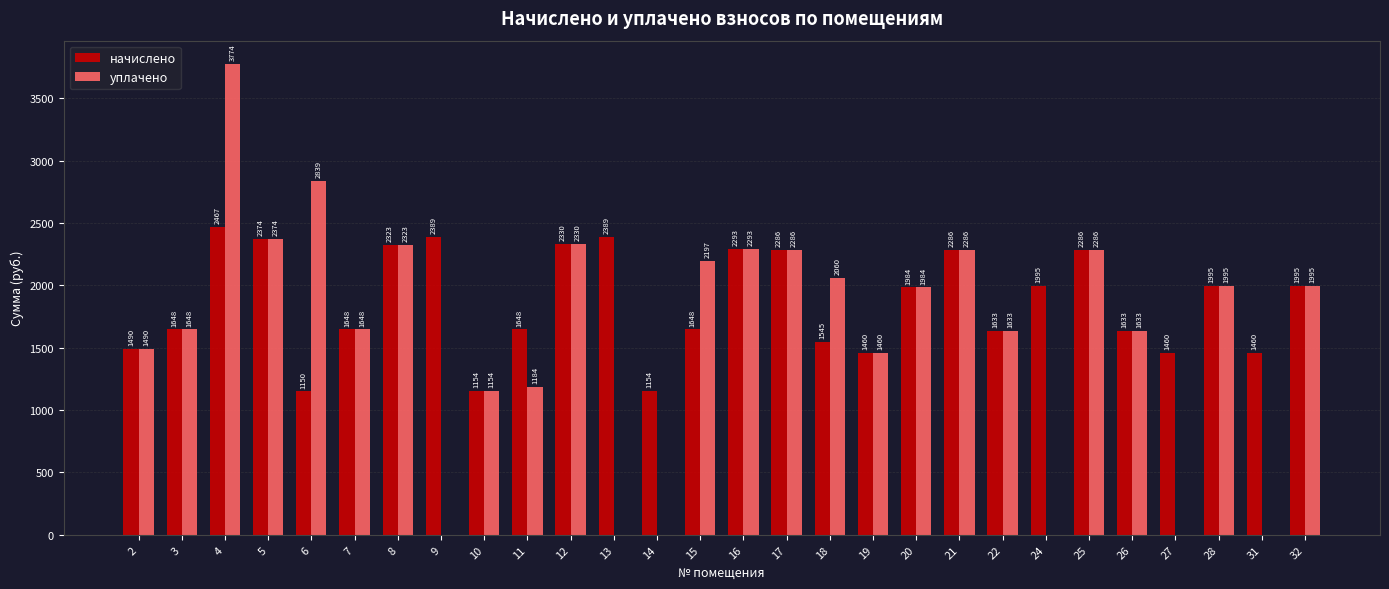

How many groups of bars are there?

28